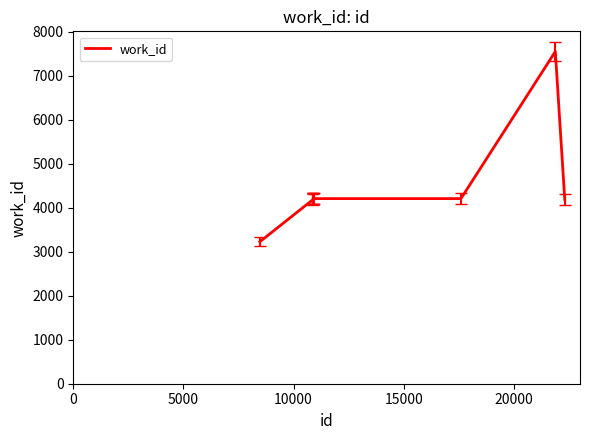

How many values are below 4200?

3